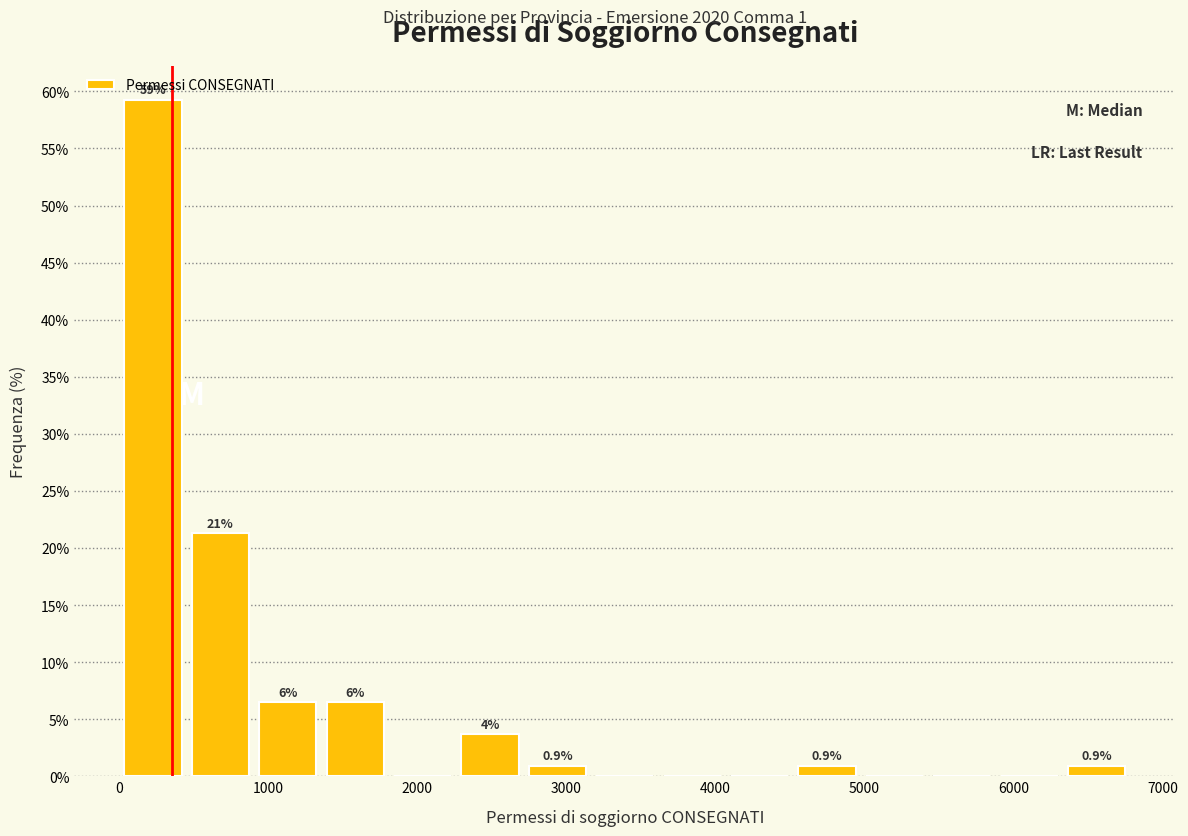

Which range on the x-axis has the tallest bar?

0 to 500